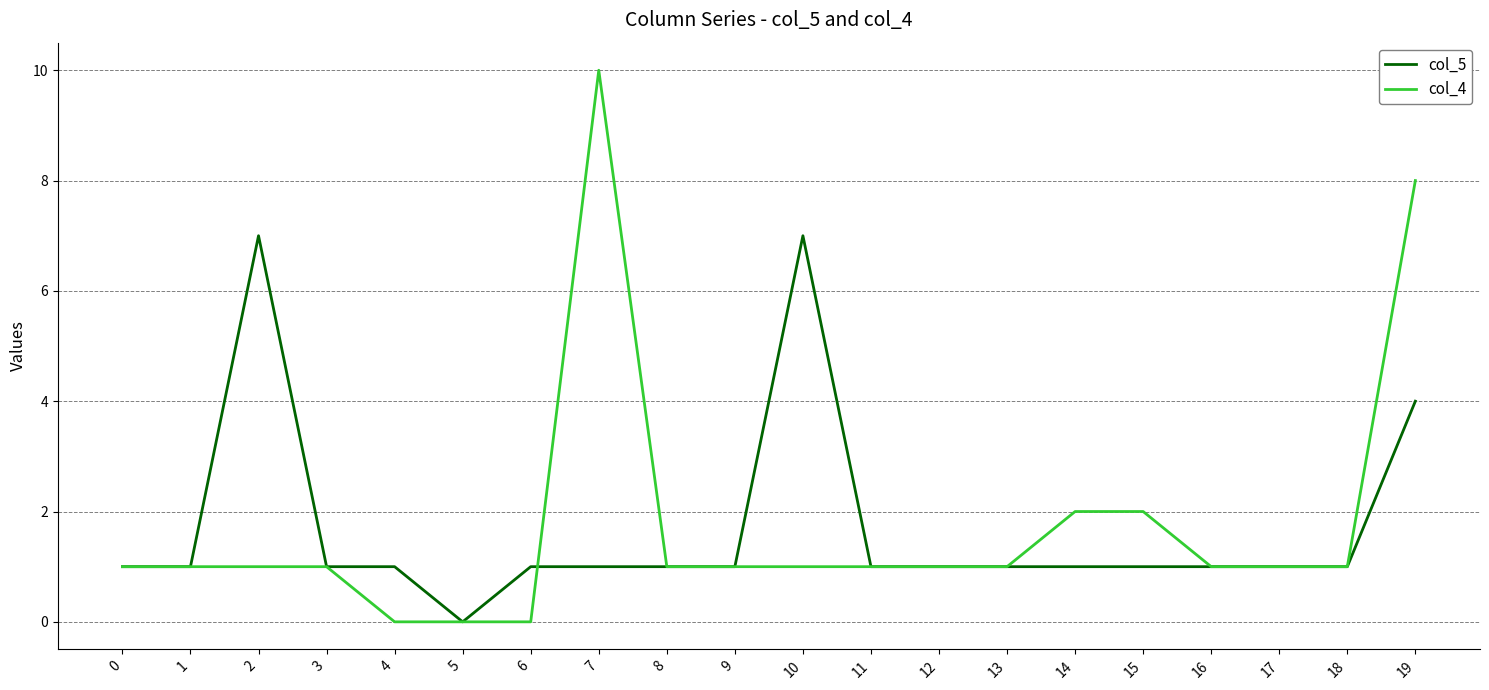

Which category has the lowest value in the col_5 series?

5